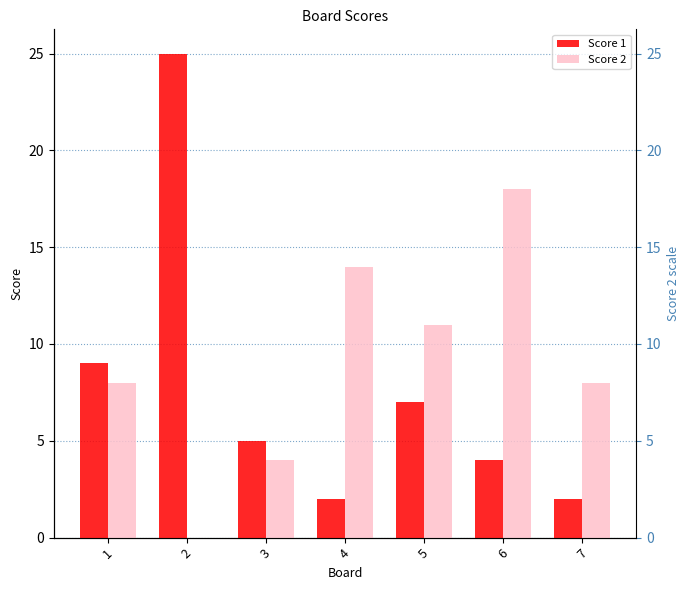

At which label does Score 2 first exceed 8?

4